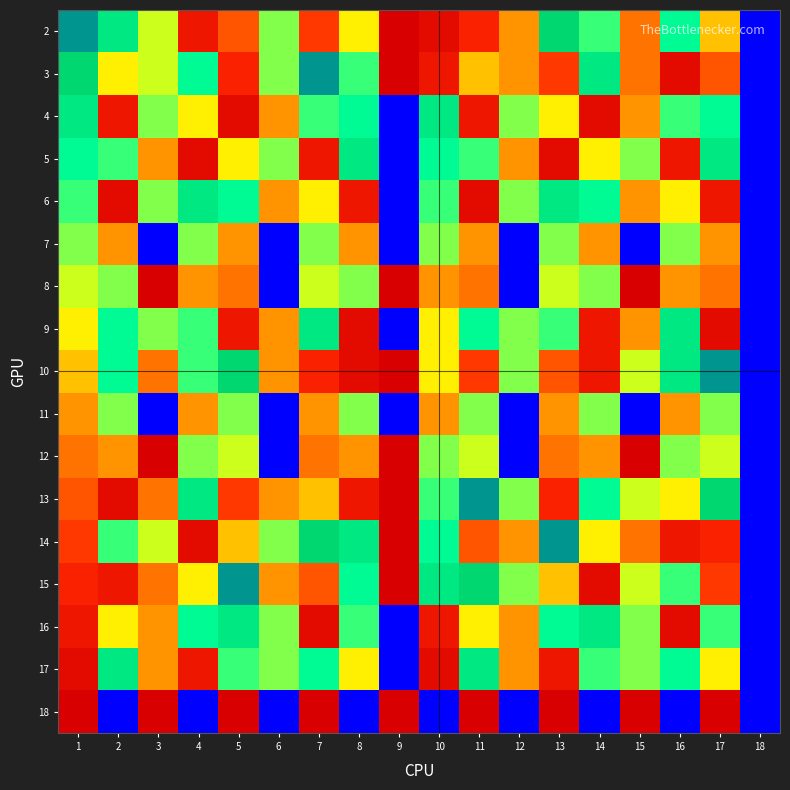

At which category is the sum across all series the highest?

1